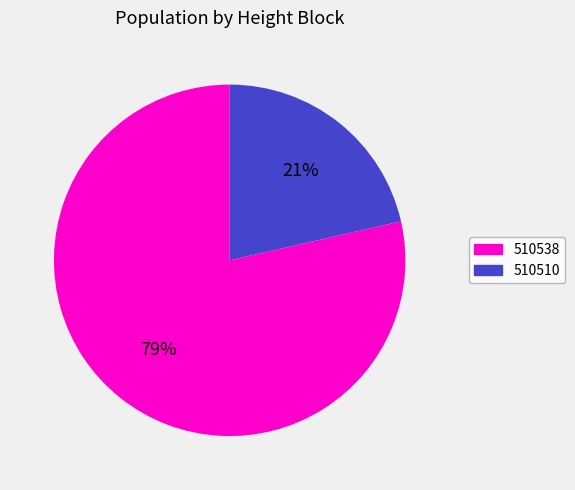

How many slices are in this pie chart?

2